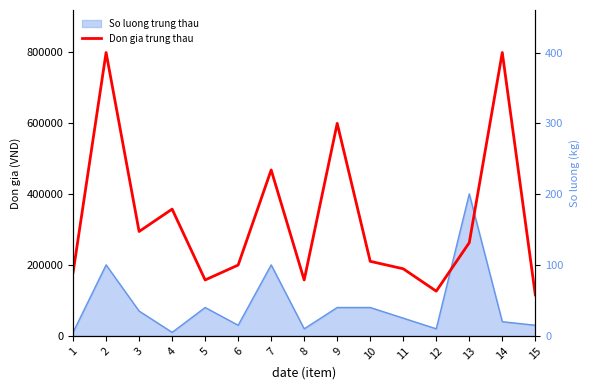

Does the chart have visible grid lines?

No